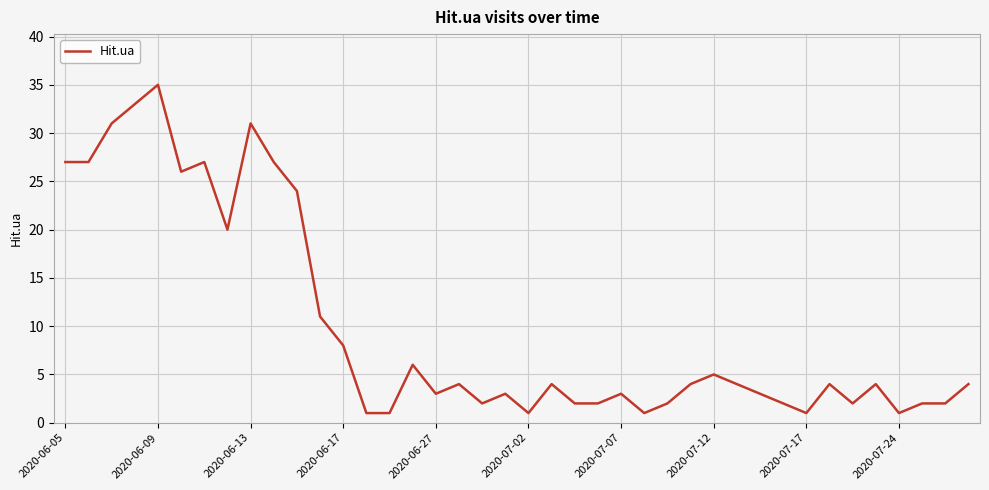

What is the difference between the maximum and minimum values?

34